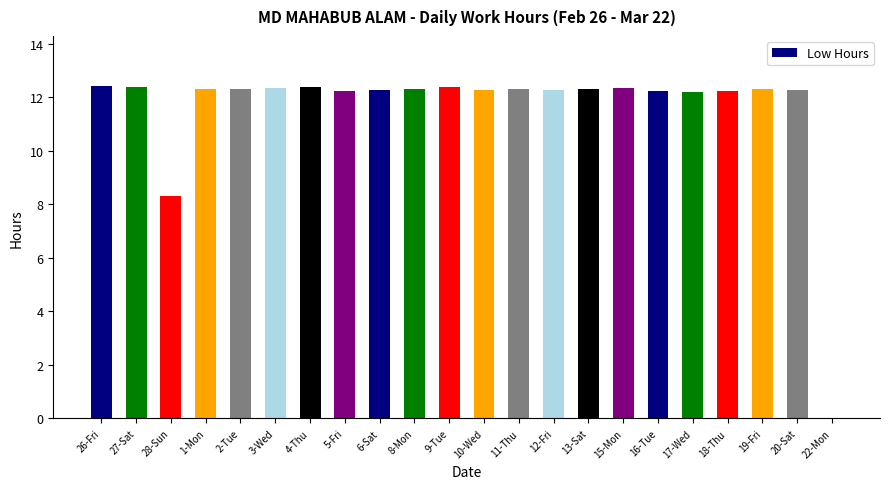

The chart shows a value of 16.6 at 4-Thu. True or false?

False